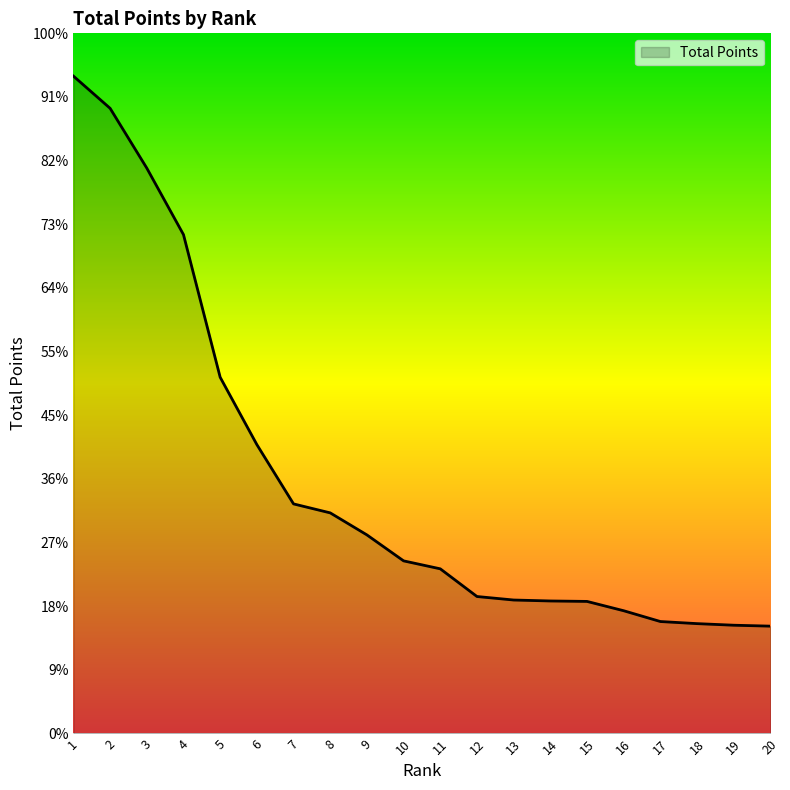

What is the value of the 5th point from the left?

111.9